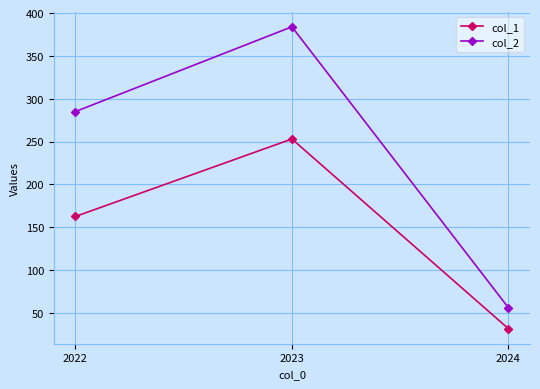

What is the sum of all col_2 values?

725.0